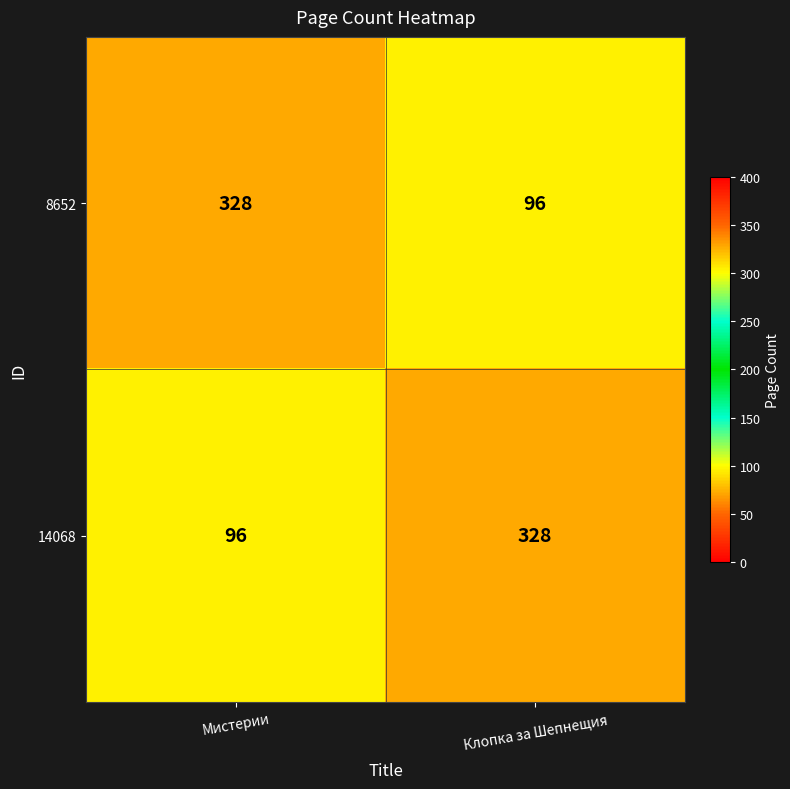

Rank the categories by 14068 value from lowest to highest.

Мистерии, Клопка за Шепнещия